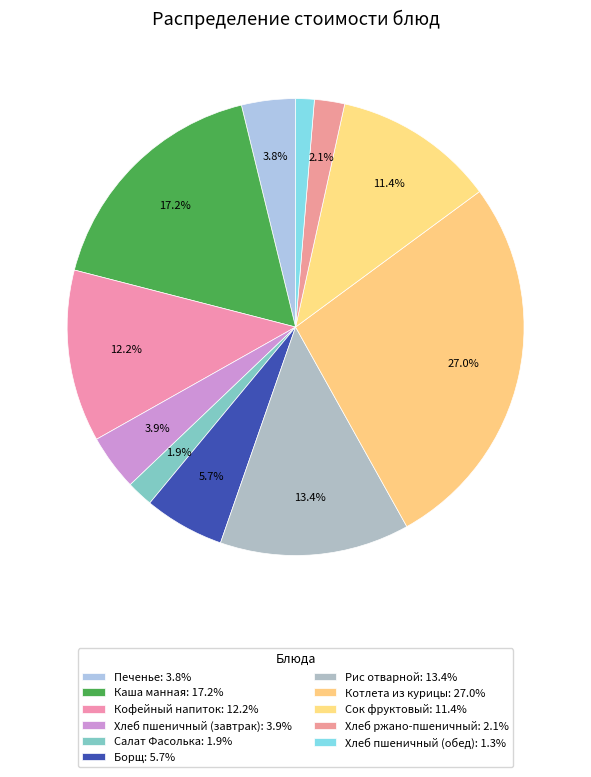

How many segments does this pie chart have?

11